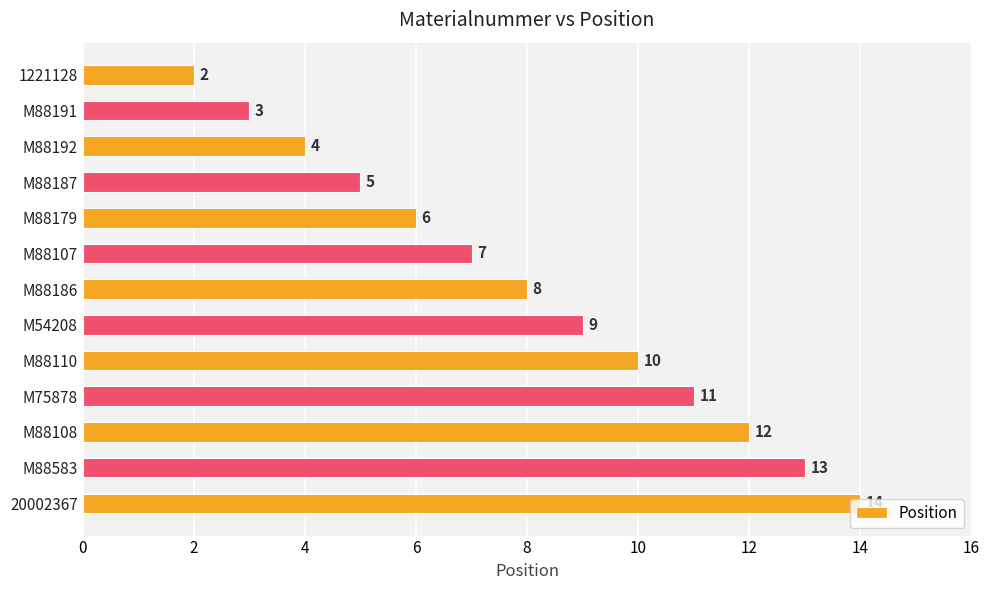

List the labels in order of value, smallest first.

1221128, M88191, M88192, M88187, M88179, M88107, M88186, M54208, M88110, M75878, M88108, M88583, 20002367